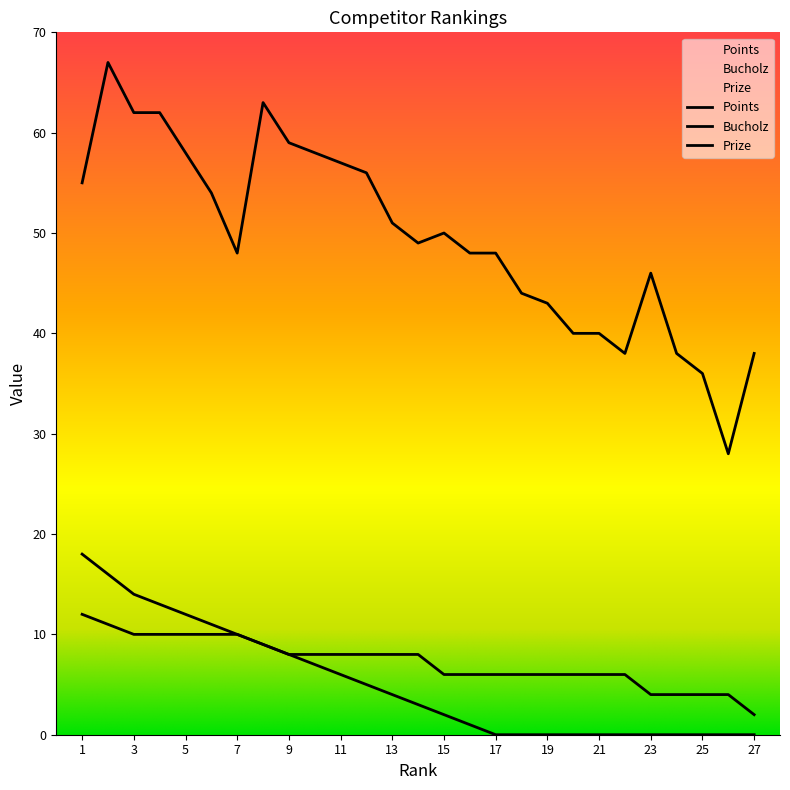

Reading right to left, extract all data points from this chart.

Points: 2	4	4	4	4	6	6	6	6	6	6	6	6	8	8	8	8	8	8	9	10	10	10	10	10	11	12
Bucholz: 38	28	36	38	46	38	40	40	43	44	48	48	50	49	51	56	57	58	59	63	48	54	58	62	62	67	55
Prize: 0	0	0	0	0	0	0	0	0	0	0	1	2	3	4	5	6	7	8	9	10	11	12	13	14	16	18